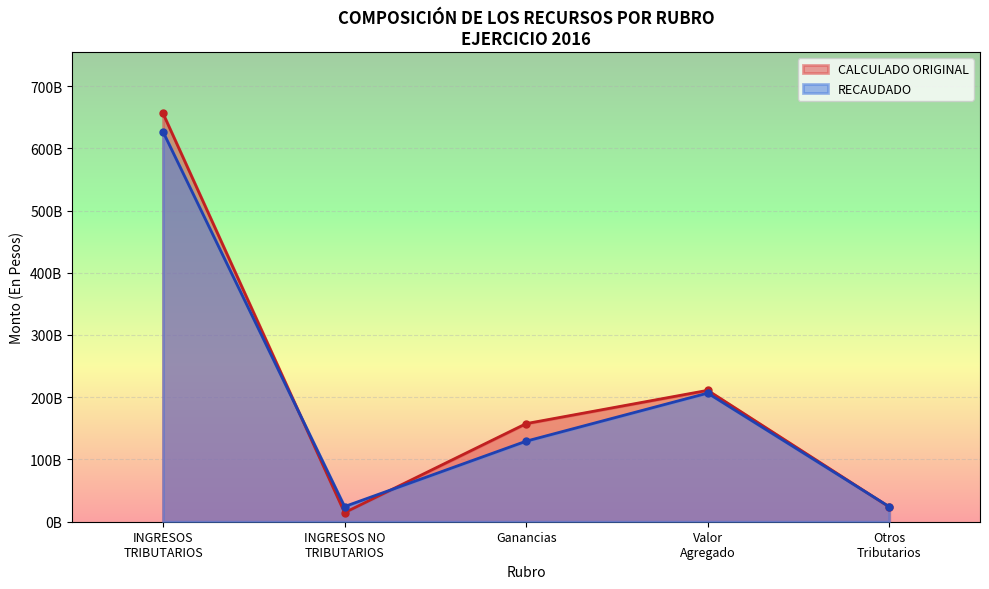

What are all the series names shown in the legend?

CALCULADO ORIGINAL, RECAUDADO